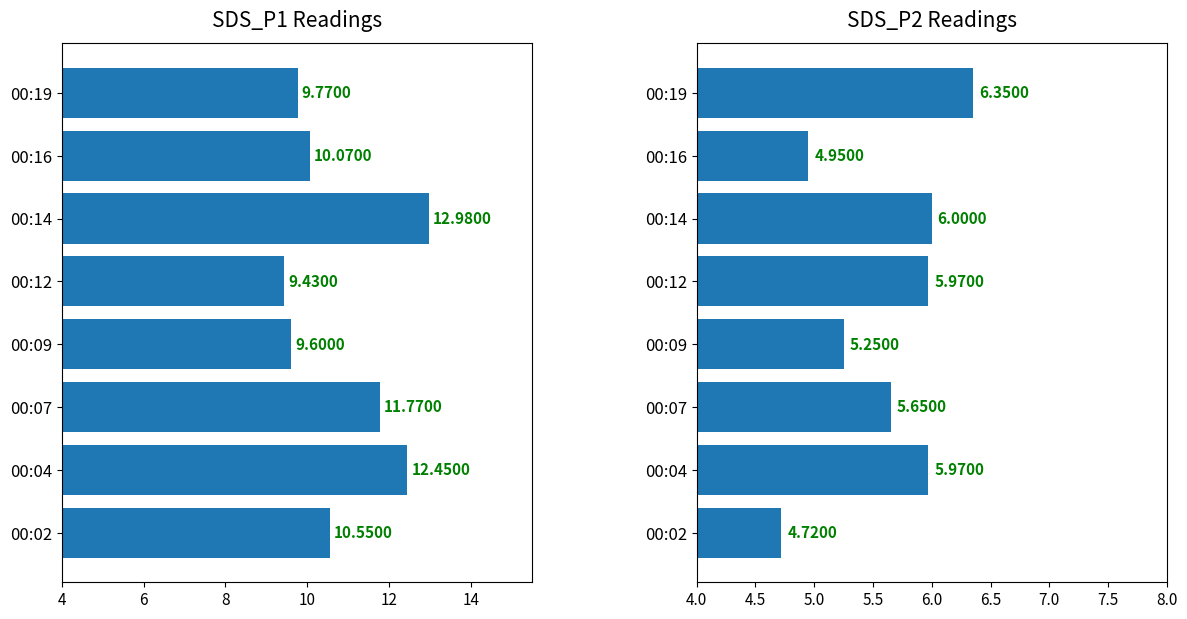

Rank the series by their maximum value, from highest to lowest.

SDS_P1, SDS_P2